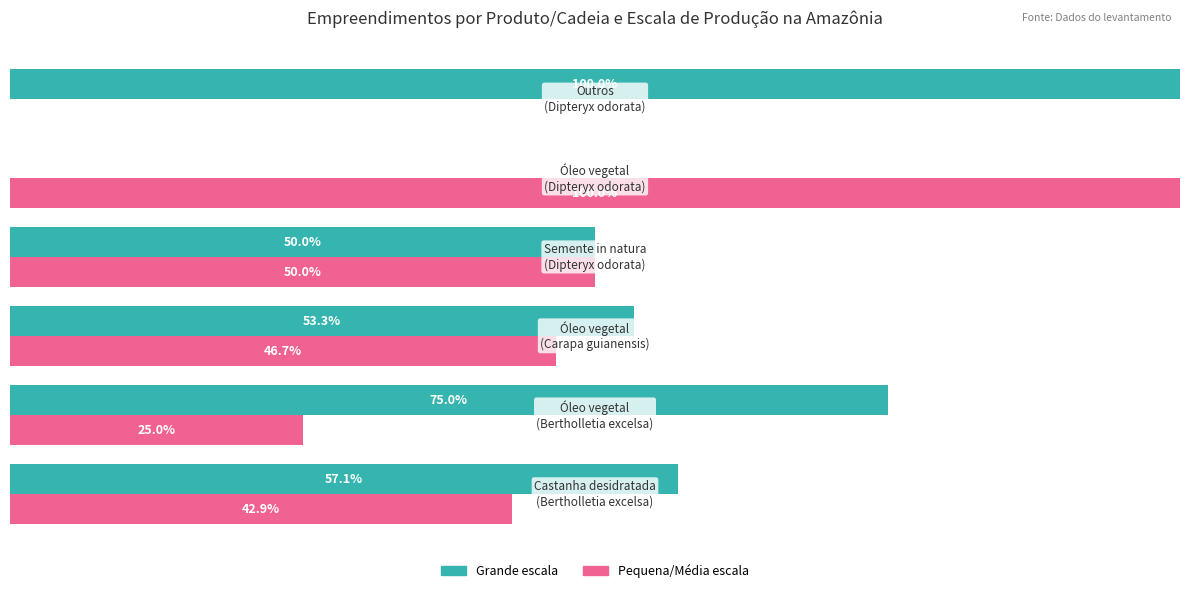

What are all the series names shown in the legend?

Grande escala, Pequena/Média escala